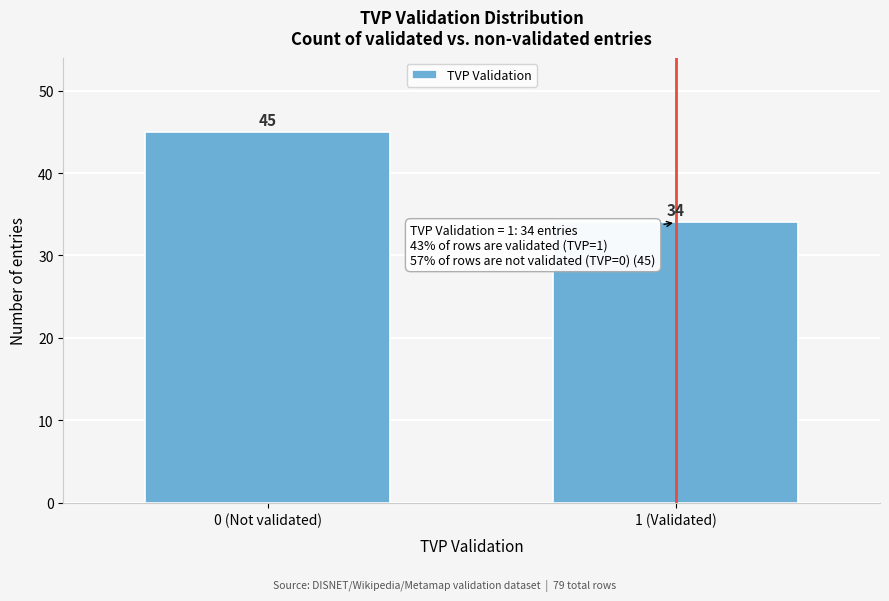

Reading right to left, what are all the values shown in this chart?

1 (Validated)=34	0 (Not validated)=45